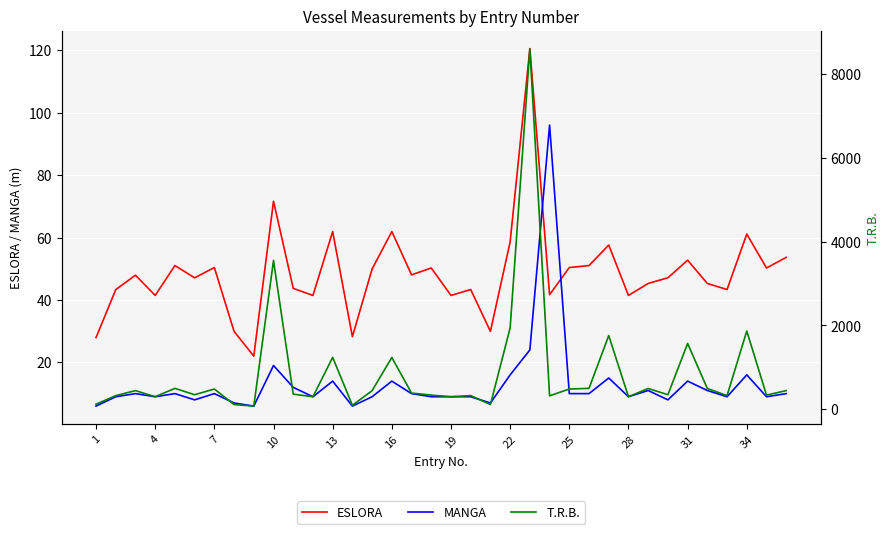

How many interior local peaks does the MANGA series have?

11